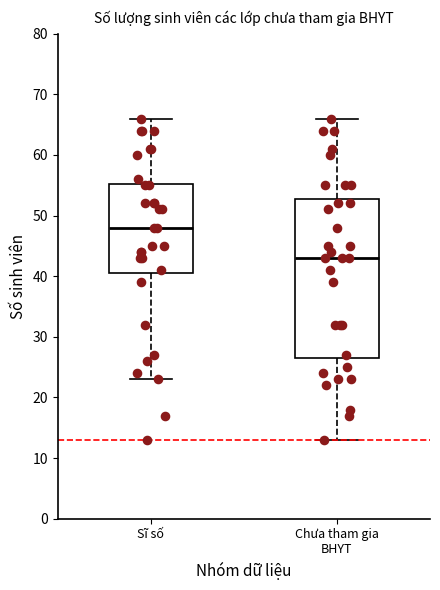

Reading left to right, transcribe this box plot: for each box, give where its median line is, the range the box spans, and where its two whiskers end, as read against the y-axis. The values are not printed on the chart, so give them approximately, as read against the axis.

Sĩ số: median 48, box 41 to 55, whiskers 23 to 66
Chưa tham gia BHYT: median 43, box 27 to 53, whiskers 13 to 66